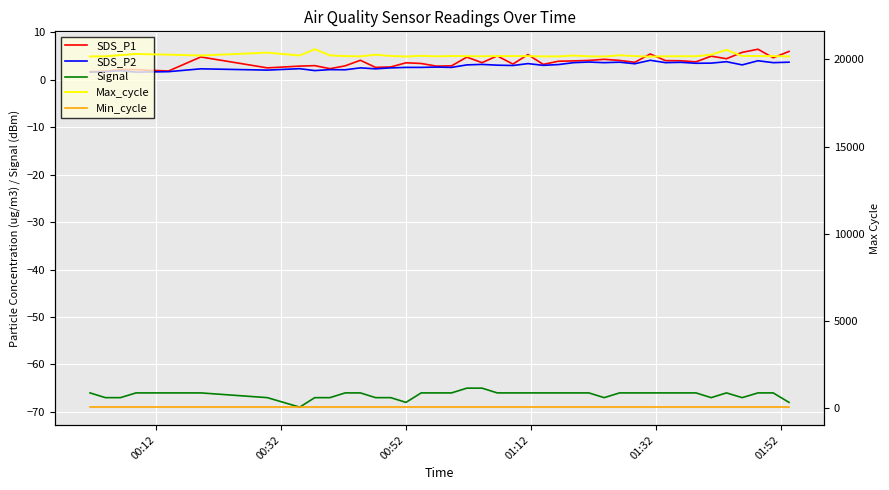

How many interior local valleys does the Signal series have?

5